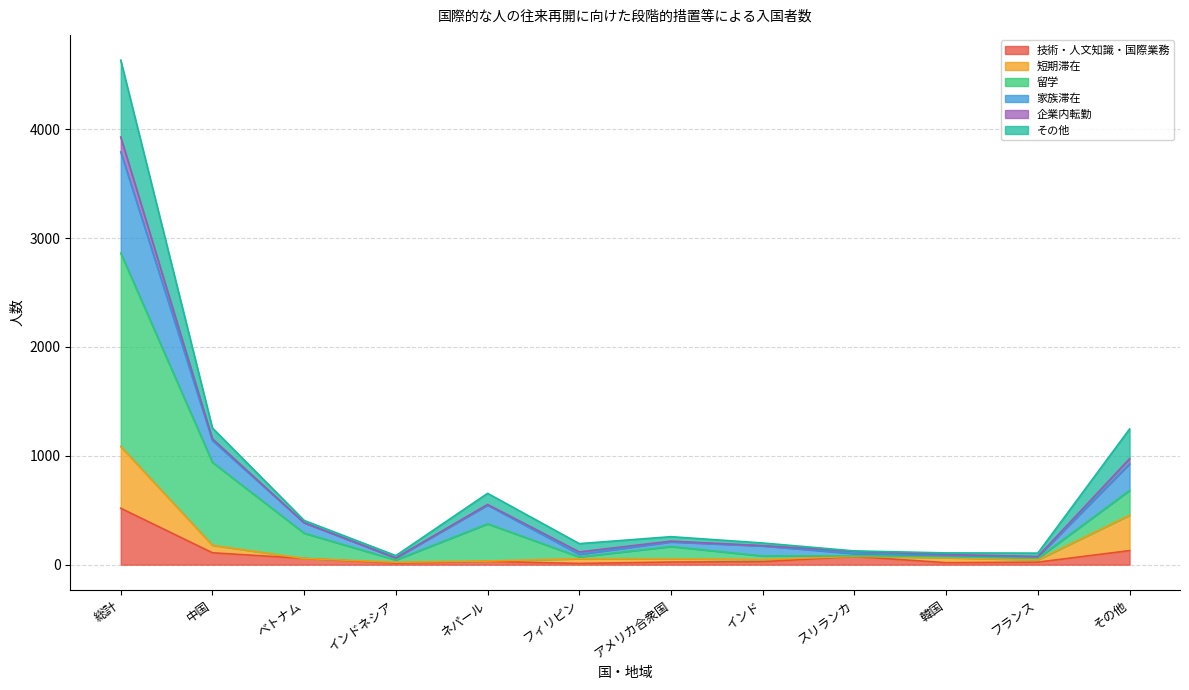

Which category has the highest value in the 技術・人文知識・国際業務 series?

総計